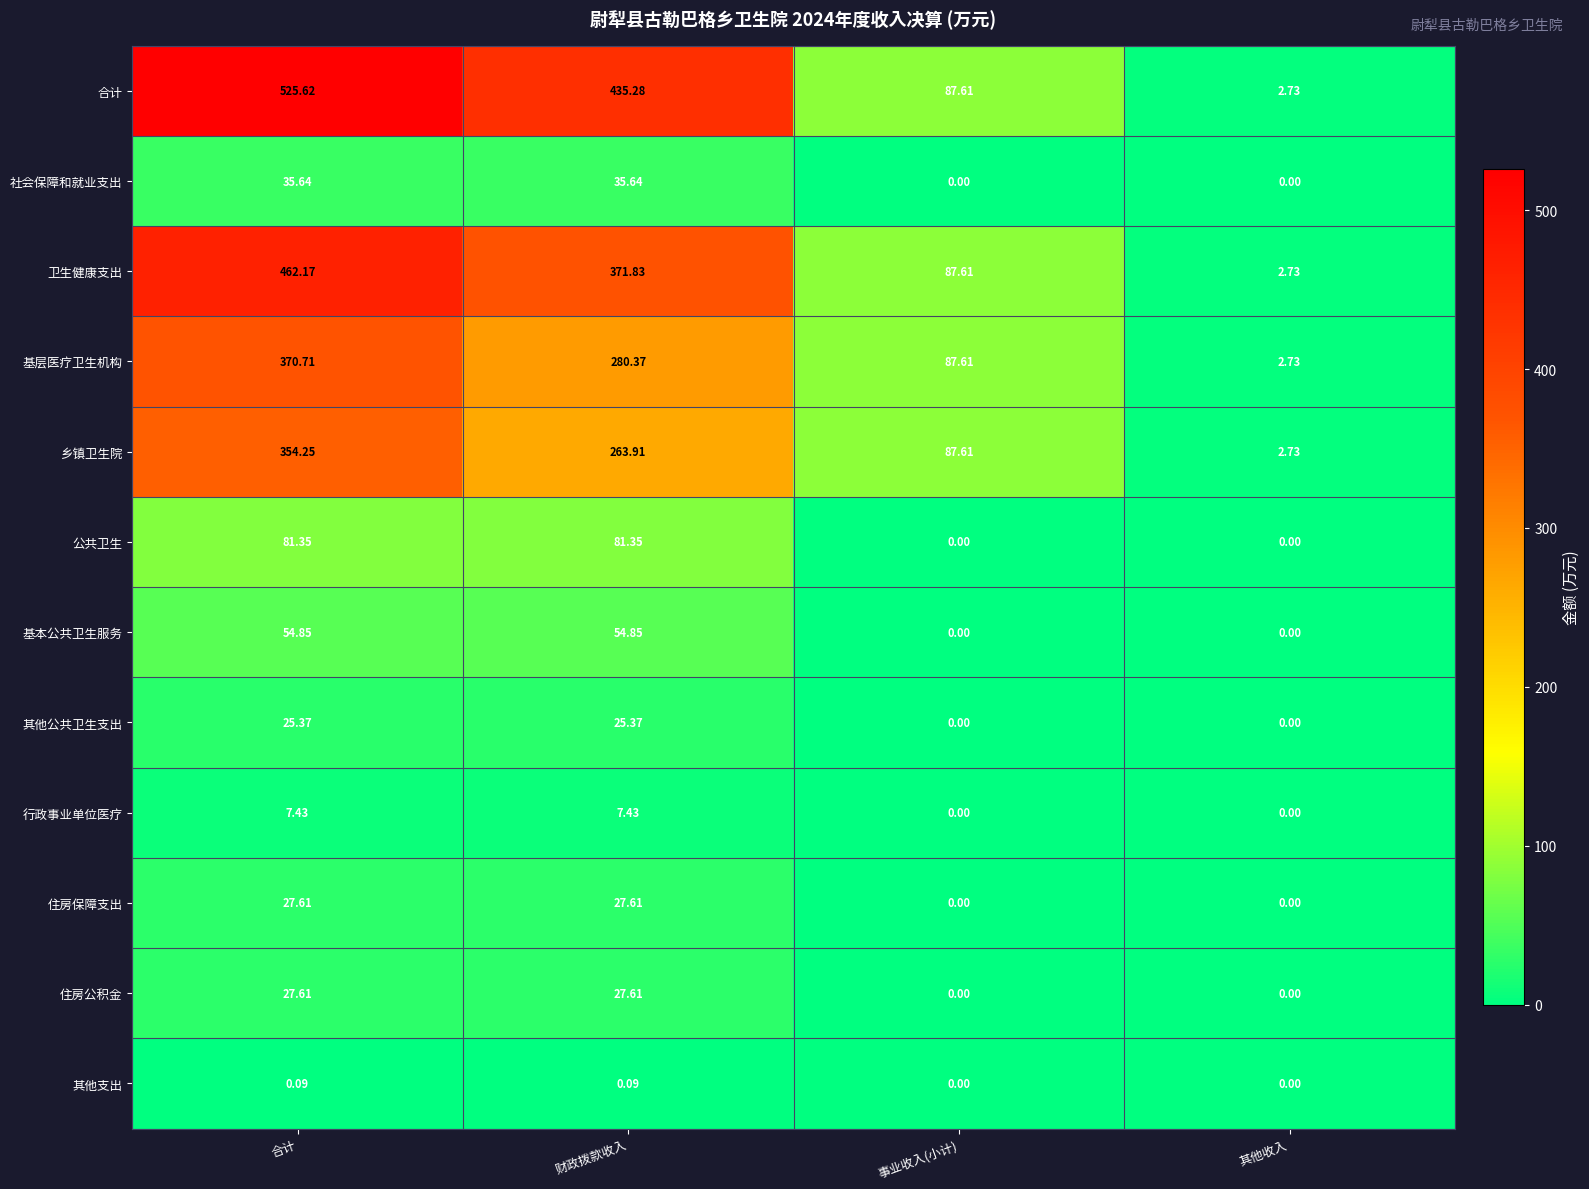

How many data points in 行政事业单位医疗 are above 7?

2